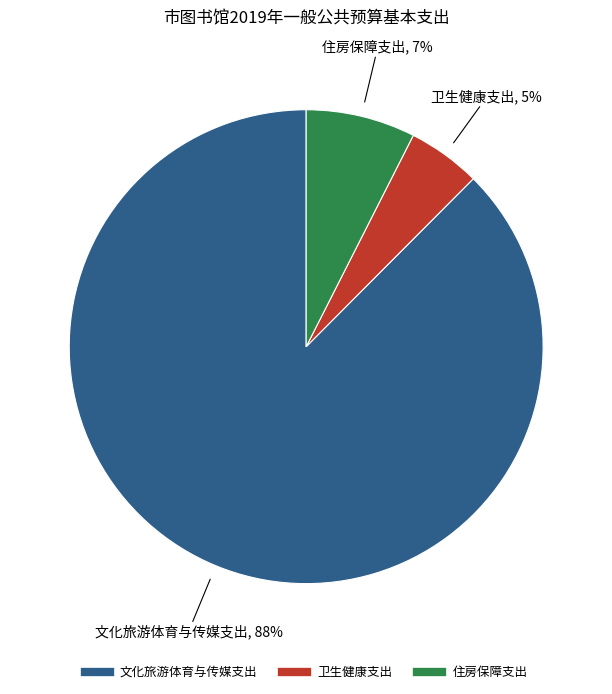

To the nearest percent, what is the difference between the largest and smallest slice percentages?

83%